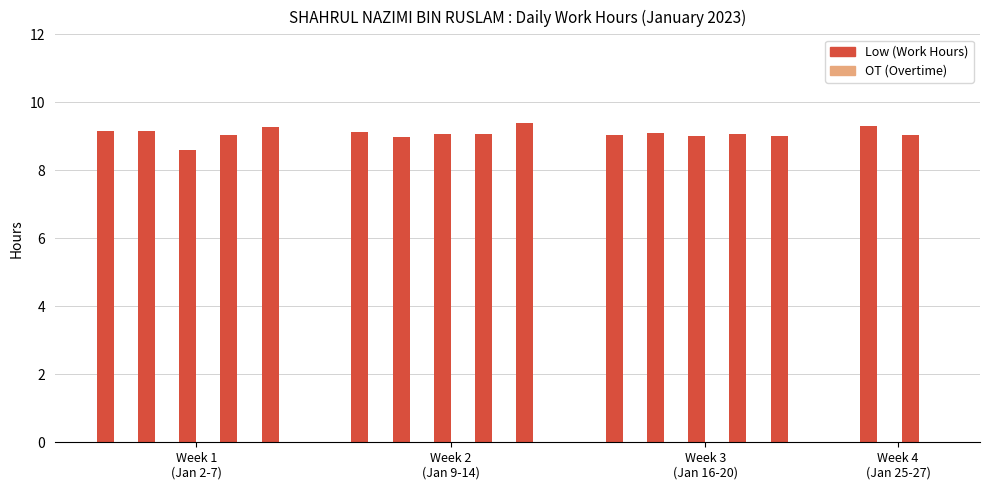

What is the greatest value displayed?

9.4